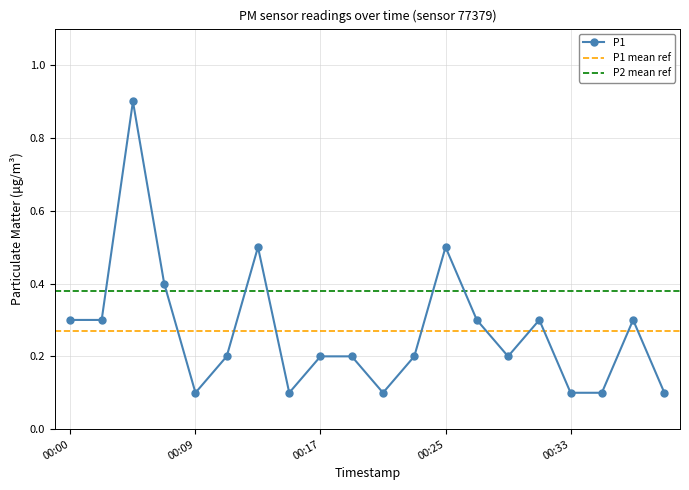

What is the value of the P2_ref point at the 12th from the left?

0.4